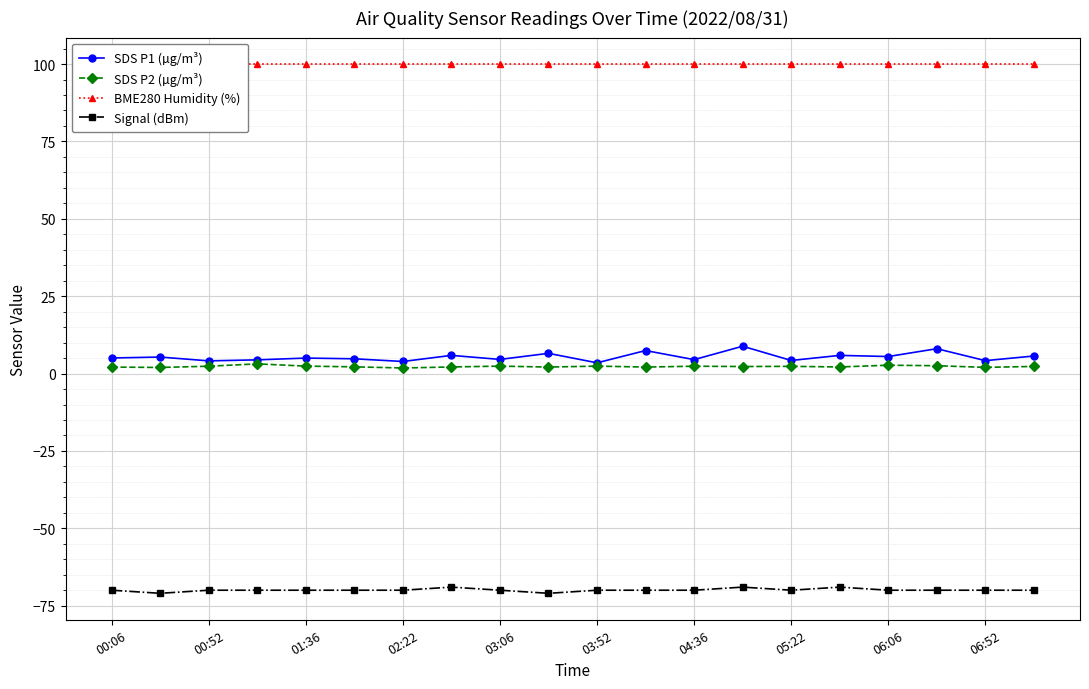

At which label does BME280 Humidity (%) reach its peak?

00:06